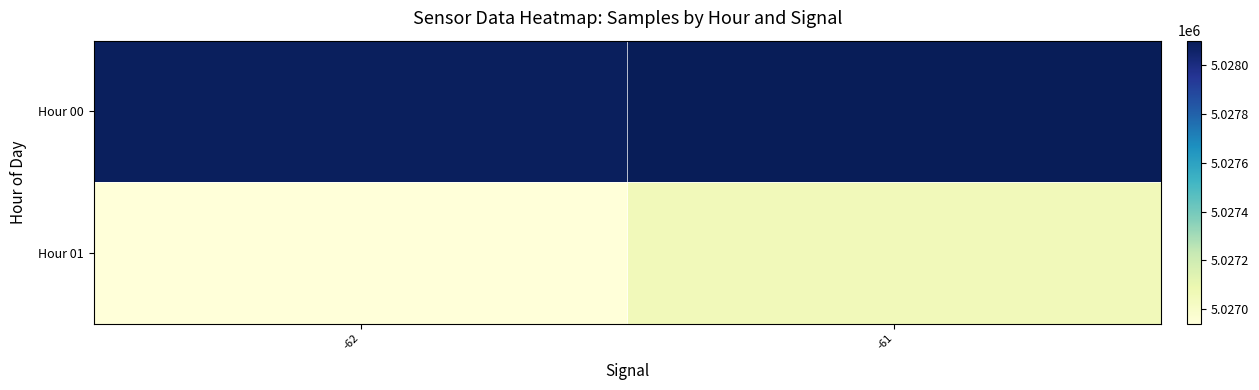

What is the greatest value displayed?

5028099.7